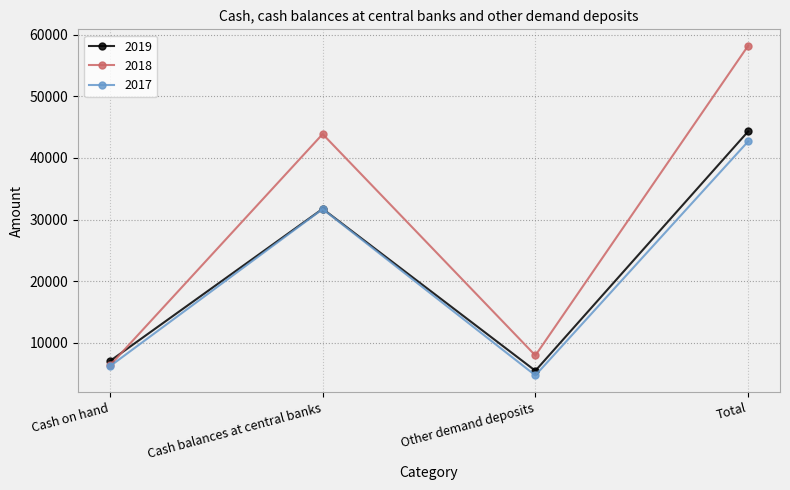

How many data points does each series have?

4